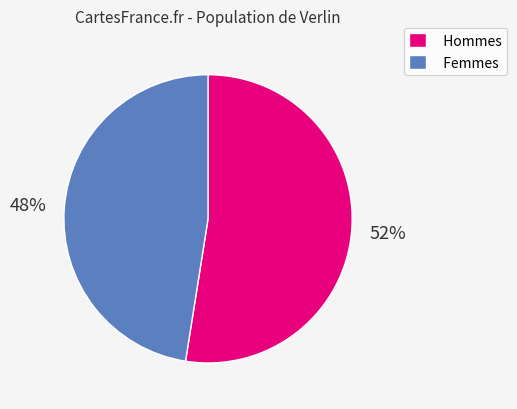

To the nearest percent, what percentage of the pie is Hommes?

52%